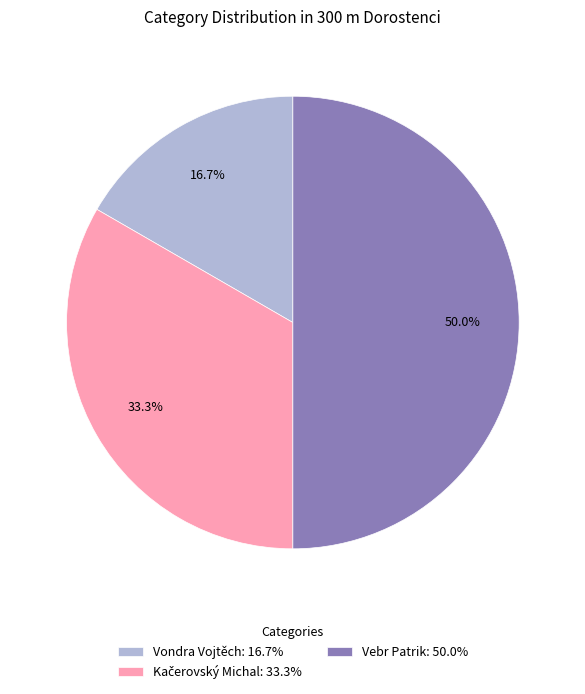

Between Vondra Vojtěch: 16.7% and Vebr Patrik: 50.0%, which is larger?

Vebr Patrik: 50.0%